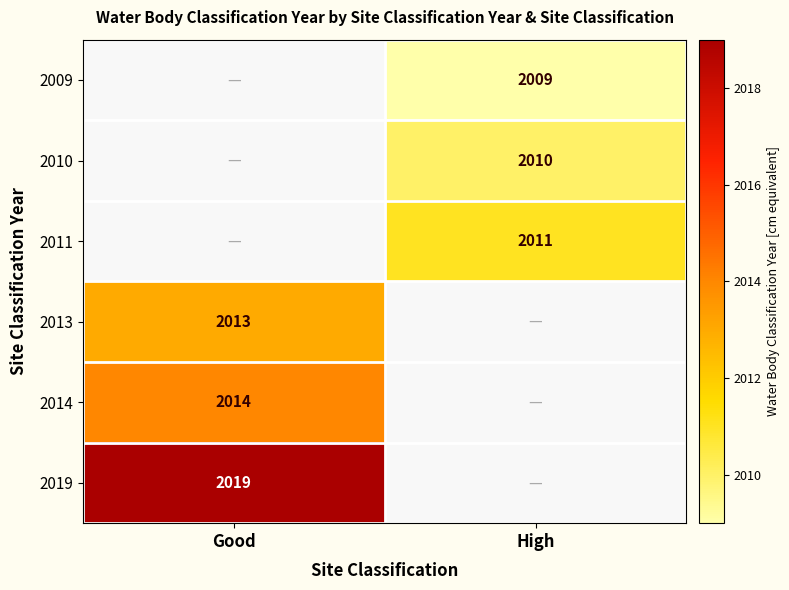

What is the minimum value shown in the chart?

2009.0